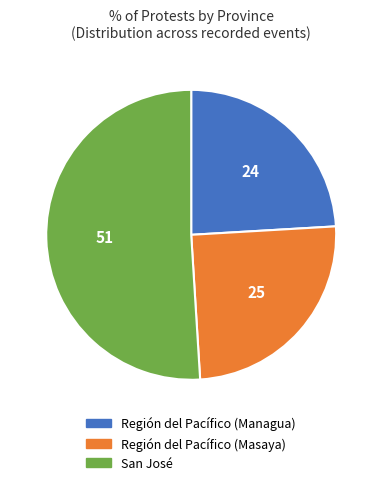

Is the sum of San José and Región del Pacífico (Masaya) greater than half?

Yes